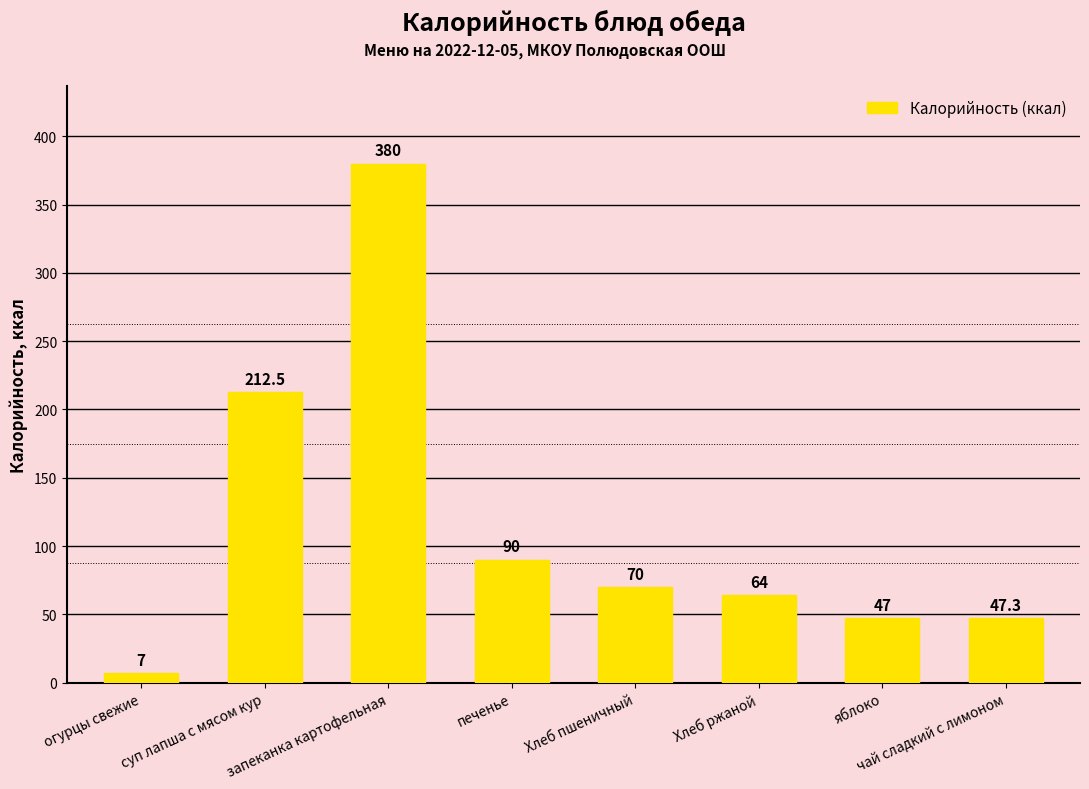

Which category has the highest value across all series?

запеканка картофельная